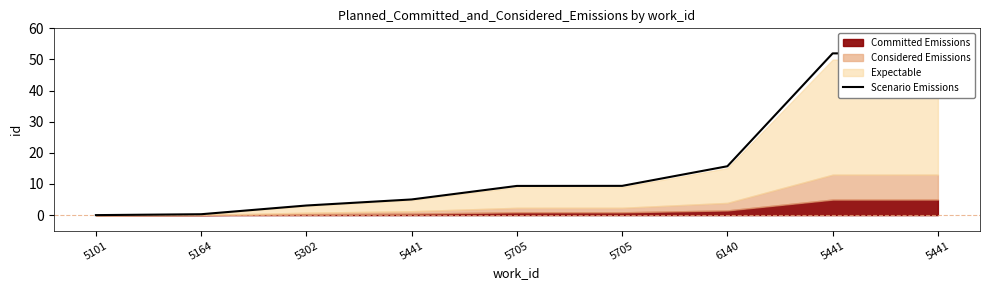

Is it true that the value at 5441 is 85.3?

False